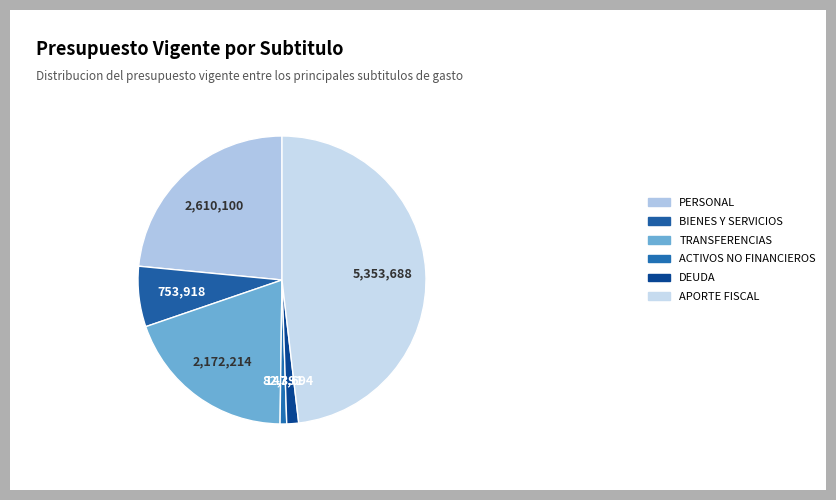

Is there a majority slice in this chart?

No